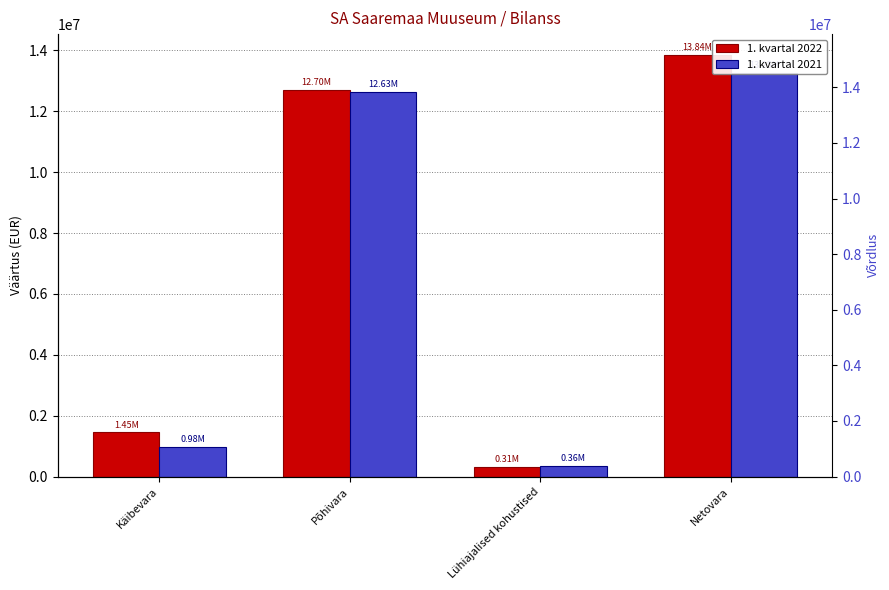

What position from the left is Põhivara?

2